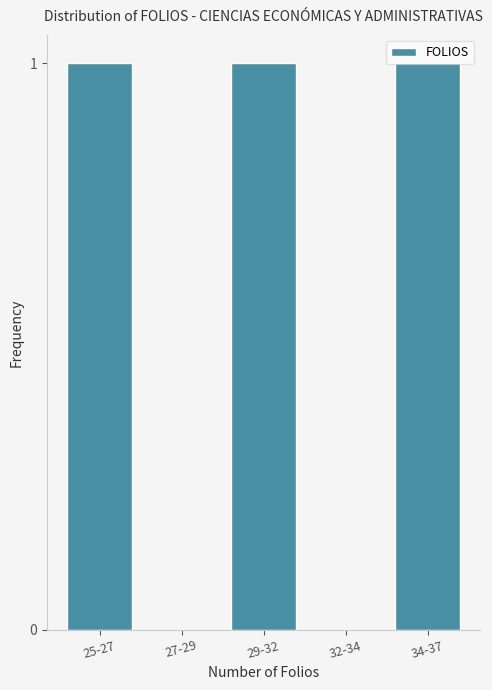

The chart shows a value of 0 at 27-29. True or false?

True